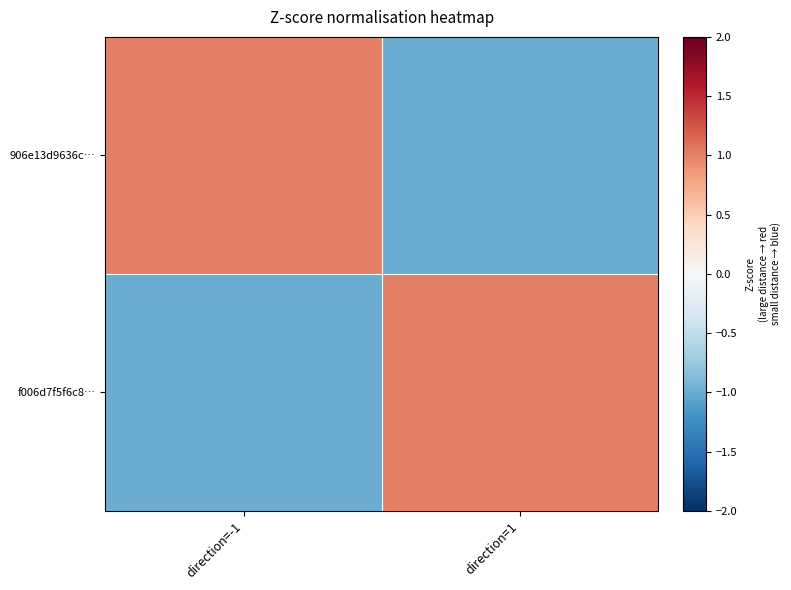

Rank the series at direction=1 from lowest to highest value.

906e13d9636c…, f006d7f5f6c8…